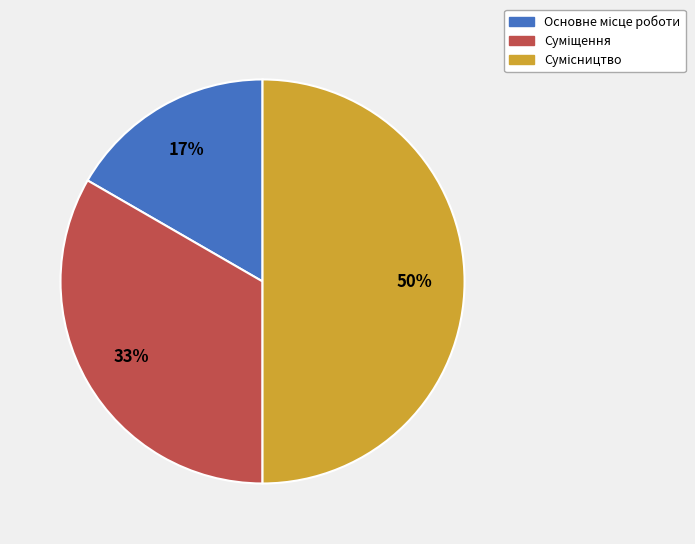

To the nearest percent, what is the average slice percentage?

33%